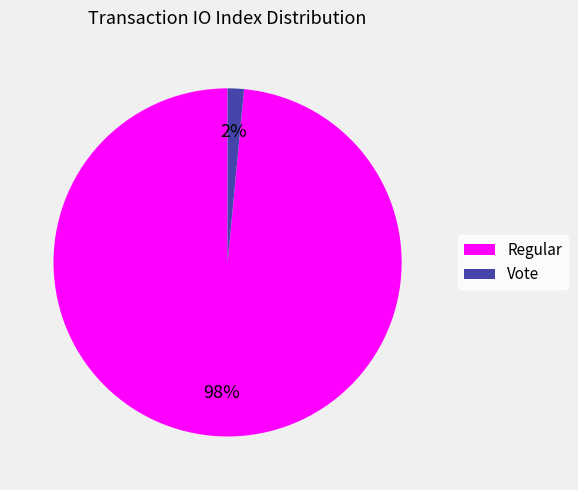

Which has a higher value, Vote or Regular?

Regular